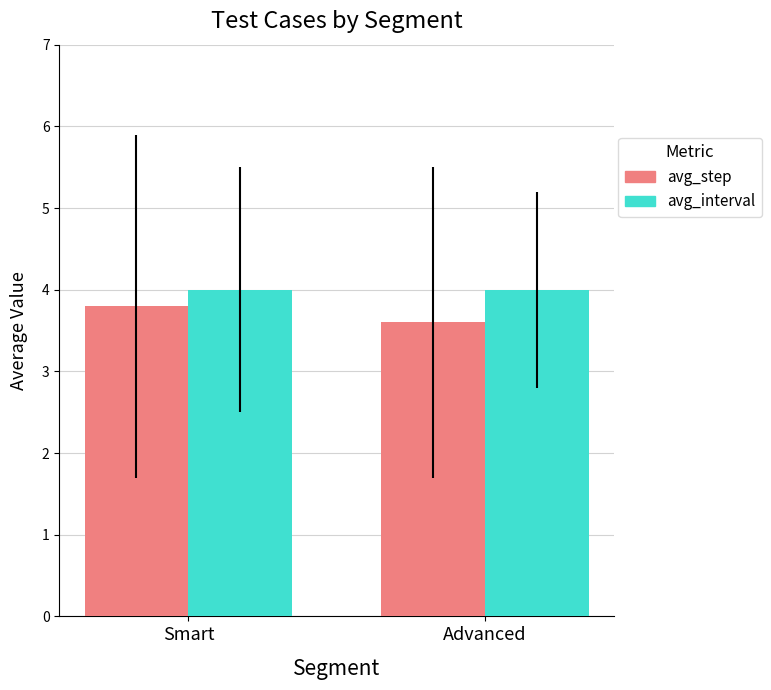

What is the spread (max minus min) of values at Advanced?

0.4